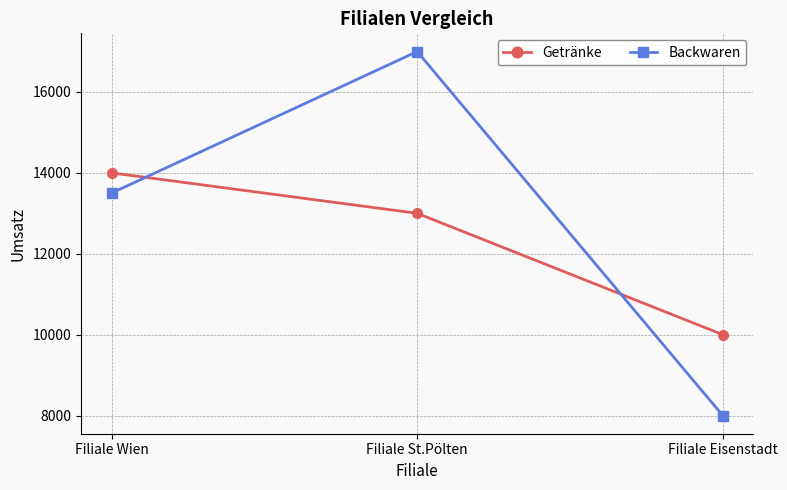

Is the value of Backwaren at Filiale Eisenstadt greater than the value of Getränke at Filiale Eisenstadt?

No